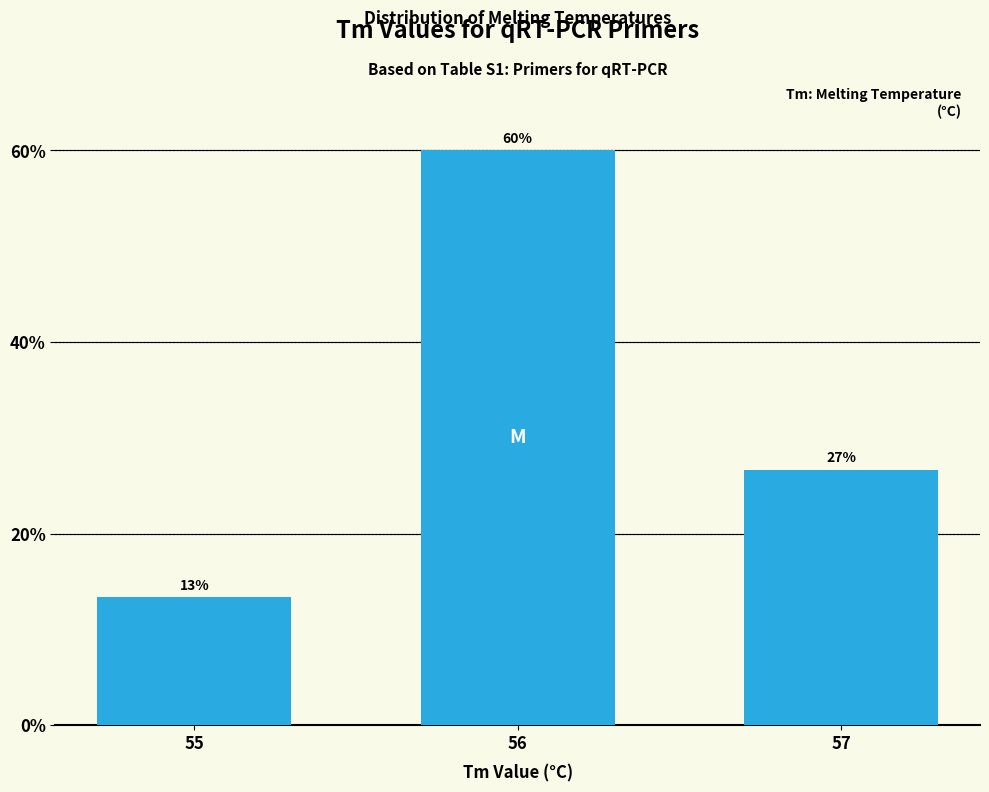

True or false: the data shows 21.2 at 55.

False